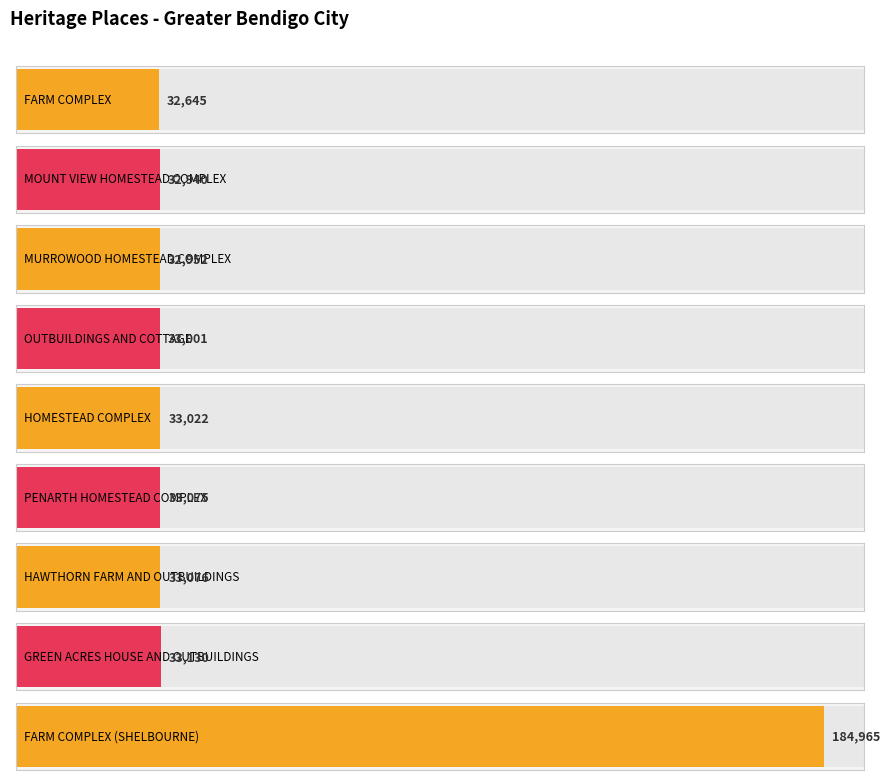

Which has a higher value, MOUNT VIEW HOMESTEAD COMPLEX or OUTBUILDINGS AND COTTAGE?

OUTBUILDINGS AND COTTAGE